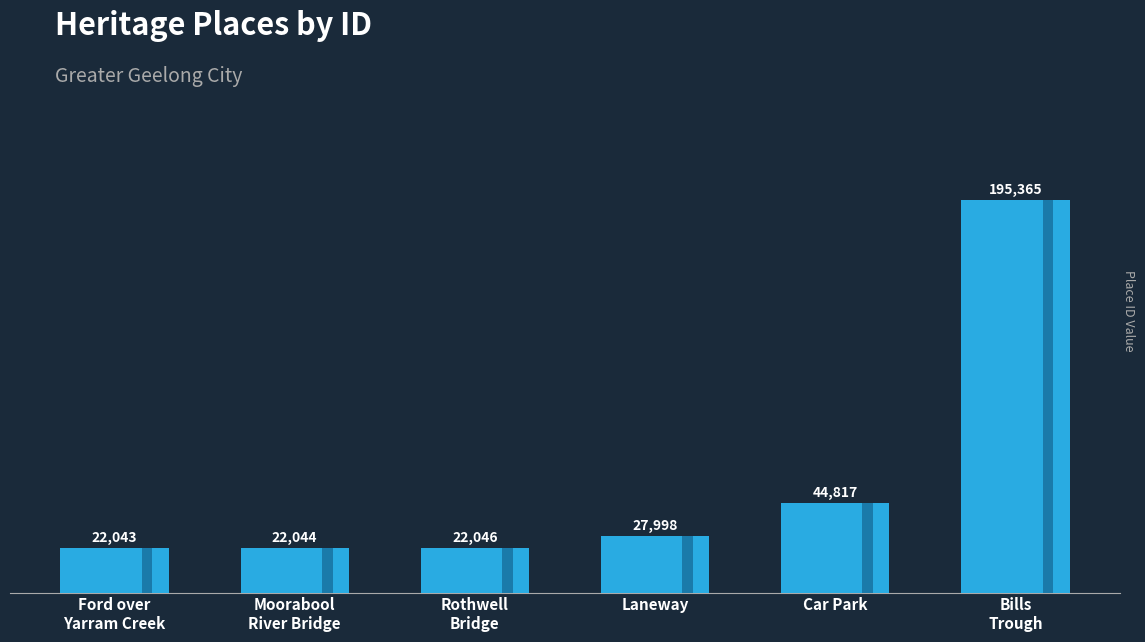

Reading left to right, extract all data points from this chart.

Ford over
Yarram Creek=22043	Moorabool
River Bridge=22044	Rothwell
Bridge=22046	Laneway=27998	Car Park=44817	Bills
Trough=195365